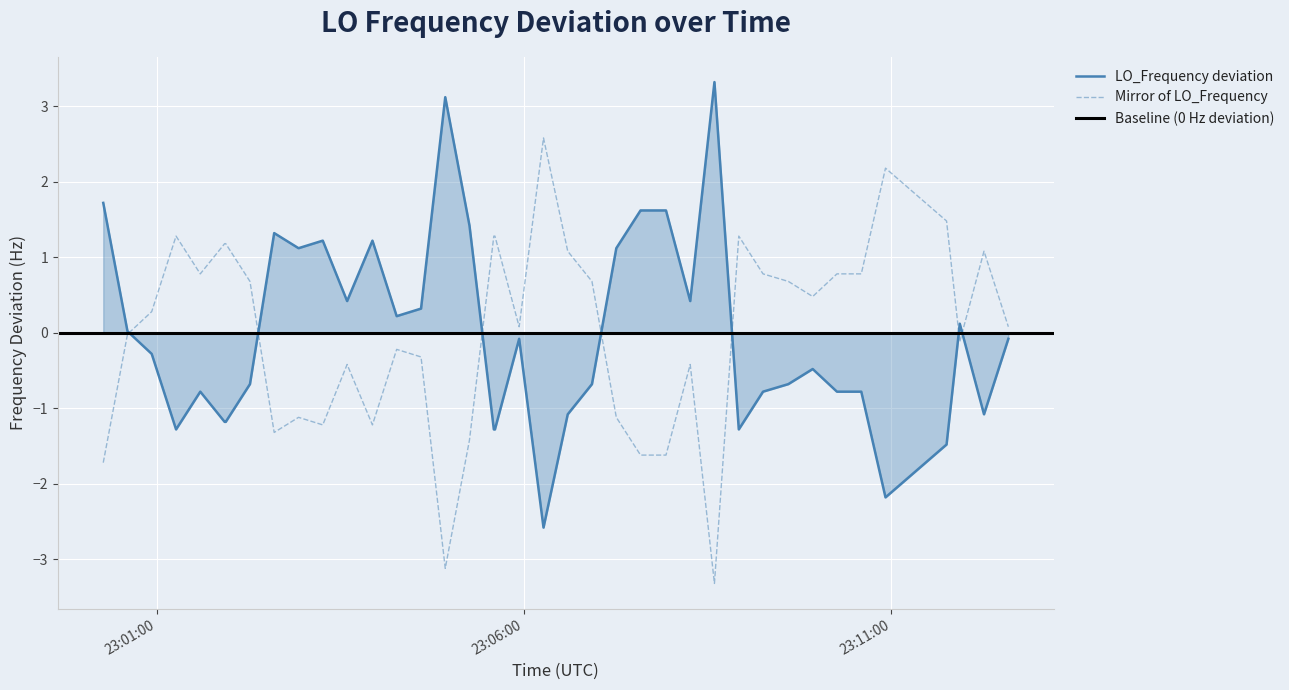

What is the lowest value of the LO_Frequency deviation series?

-2.6